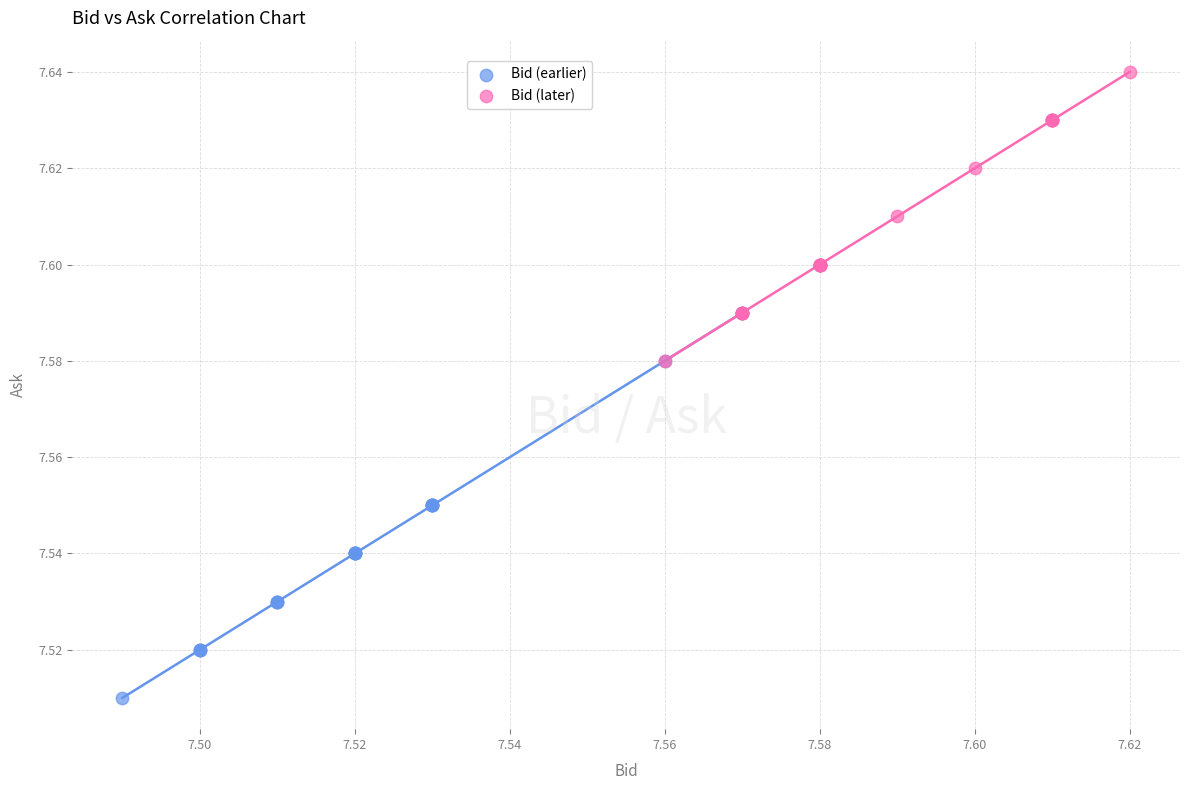

Which series has the widest spread of Y values?

Bid (earlier)